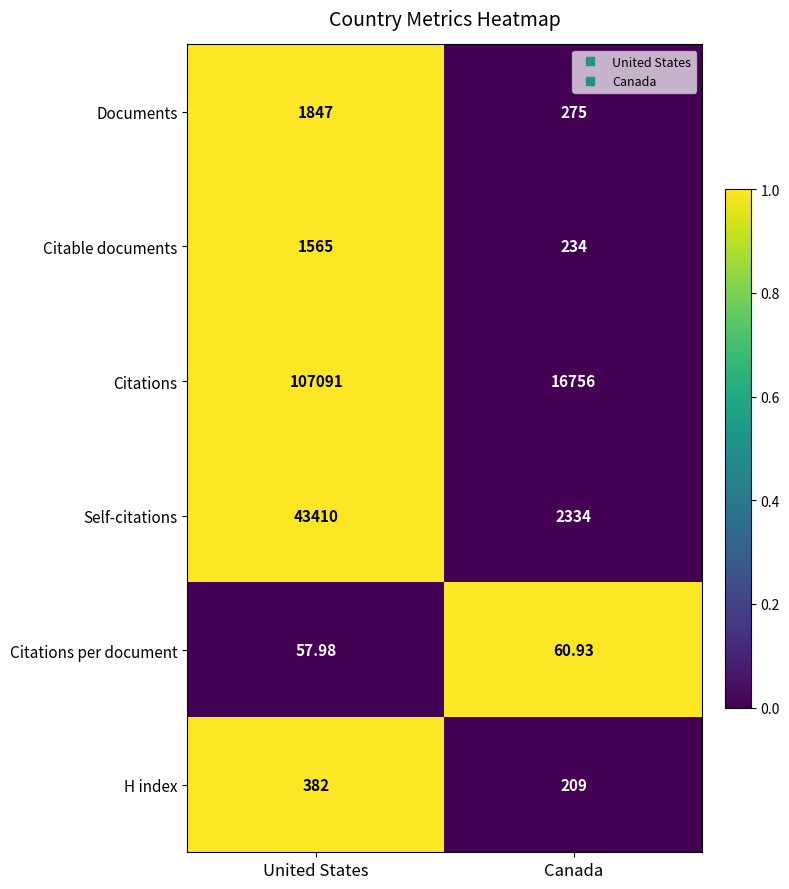

Which series has the largest total across all categories?

Citations